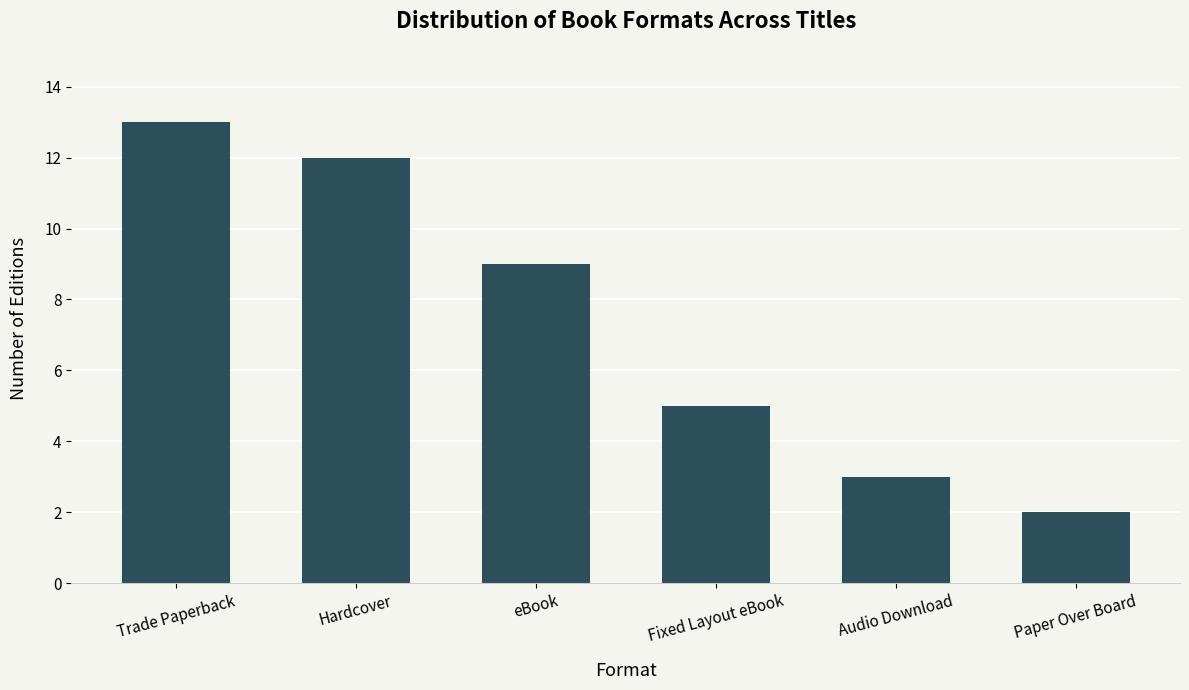

Approximately how many times larger is the value at eBook compared to Paper Over Board?

4.5